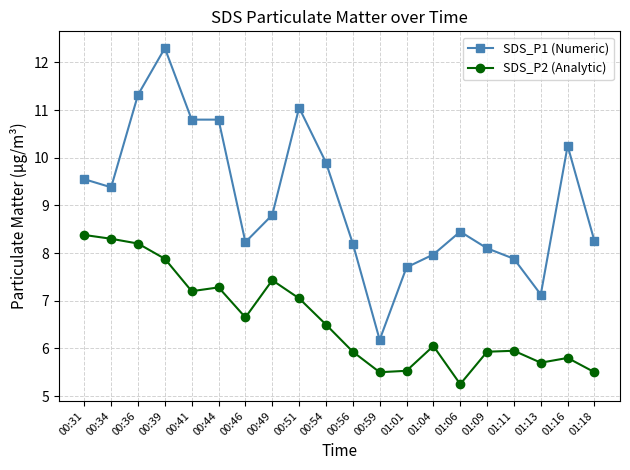

Rank the series at 01:13 from highest to lowest value.

SDS_P1 (Numeric), SDS_P2 (Analytic)